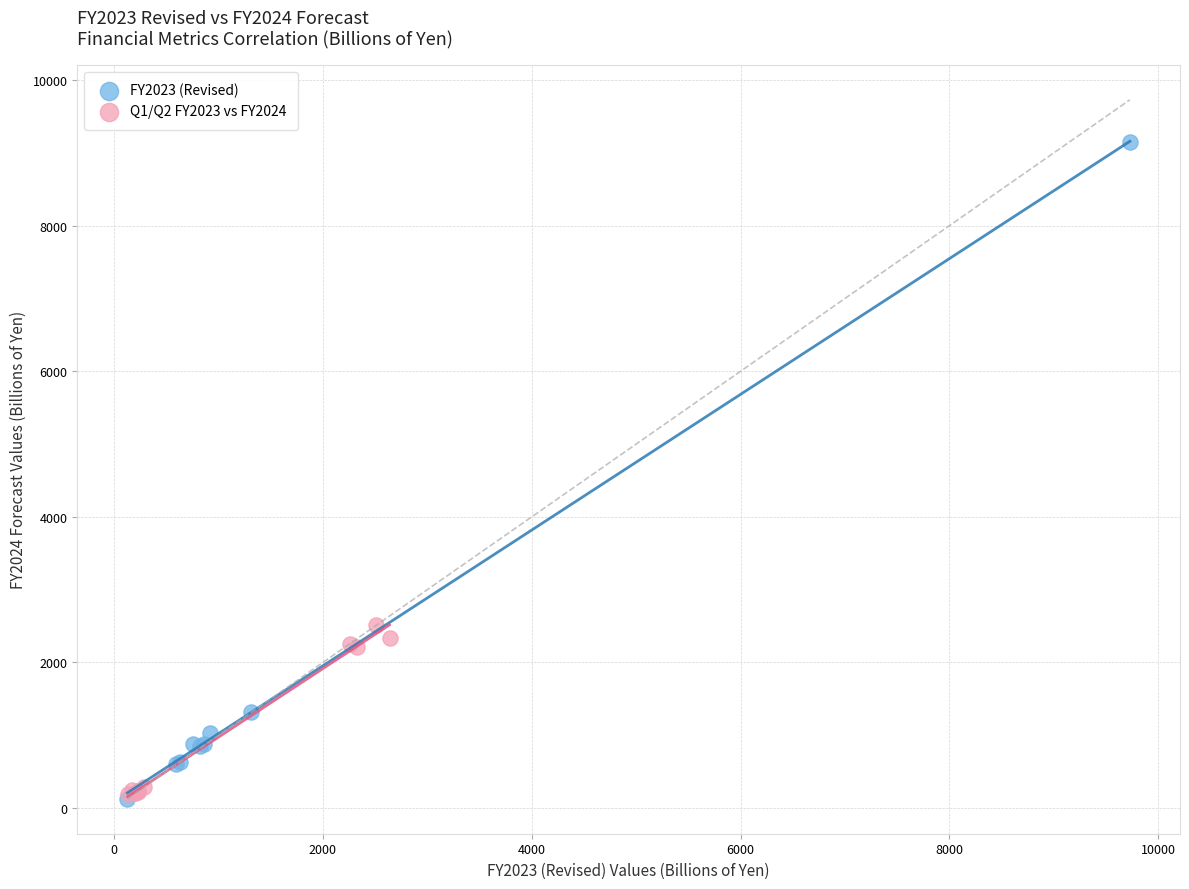

Which series has the largest Y range (max minus min)?

FY2023 (Revised)